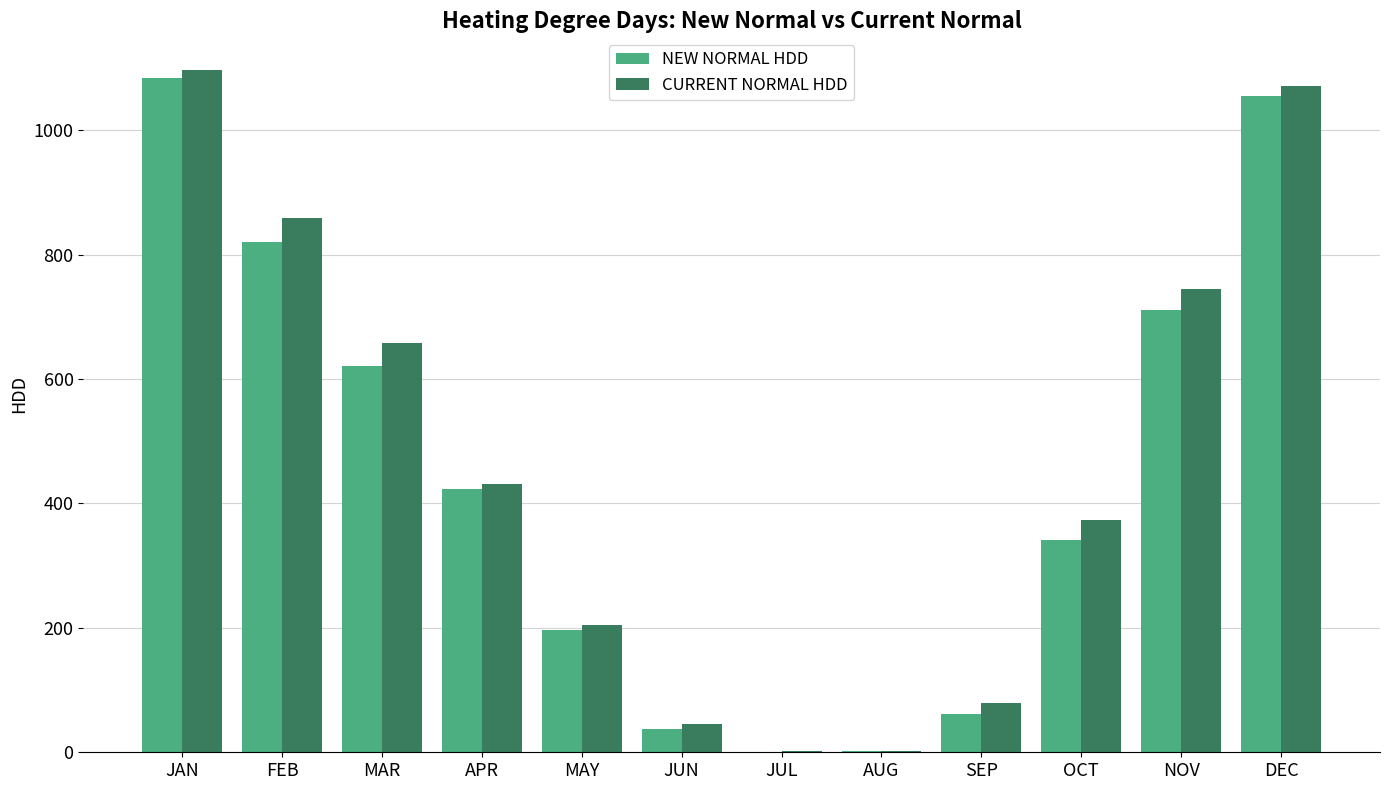

Which series has the largest range (max minus min)?

CURRENT NORMAL HDD